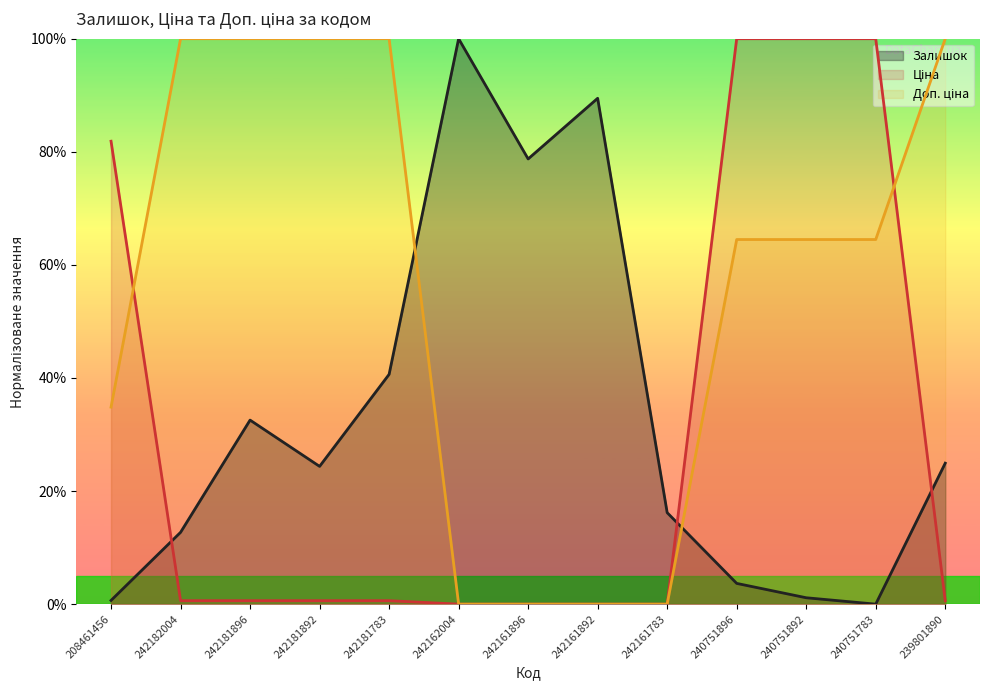

How many lines are shown in the chart?

3